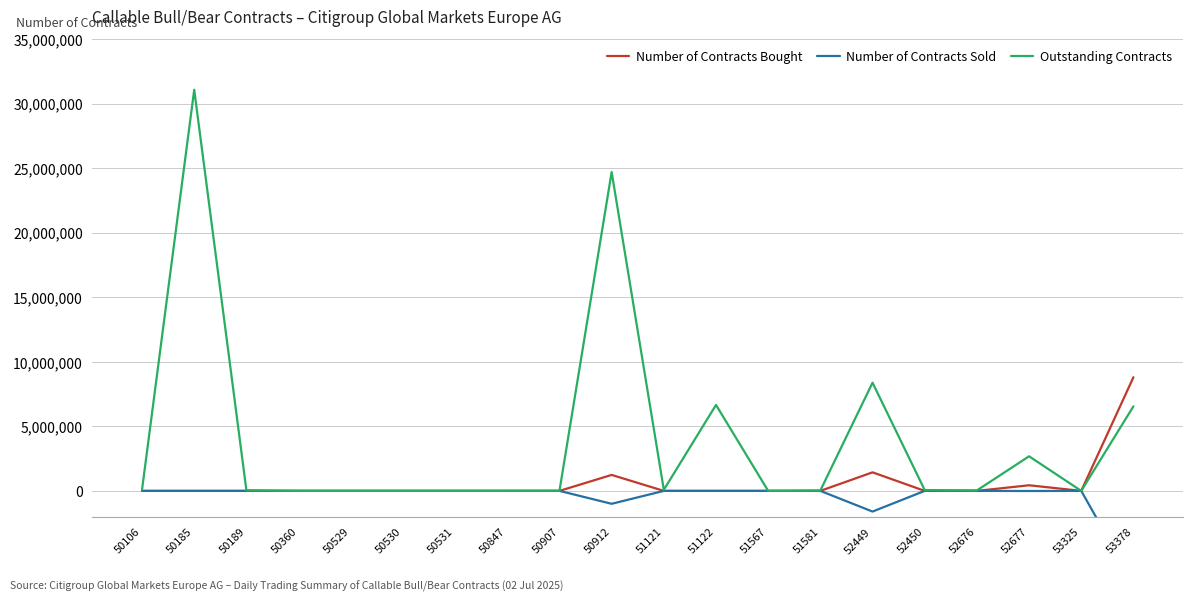

Reading right to left, extract all data points from this chart.

Number of Contracts Bought: 8805000	0	435000	0	0	1438000	0	0	0	0	1237500	0	0	0	0	0	0	0	0	0
Number of Contracts Sold: -7160000	0	-10000	0	0	-1602000	0	0	0	0	-1000000	0	0	0	0	0	0	0	0	0
Outstanding Contracts: 6550000	2000	2680000	35000	62500	8384000	30000	0	6660000	84000	24705000	5000	0	0	0	0	0	50000	31080000	100000